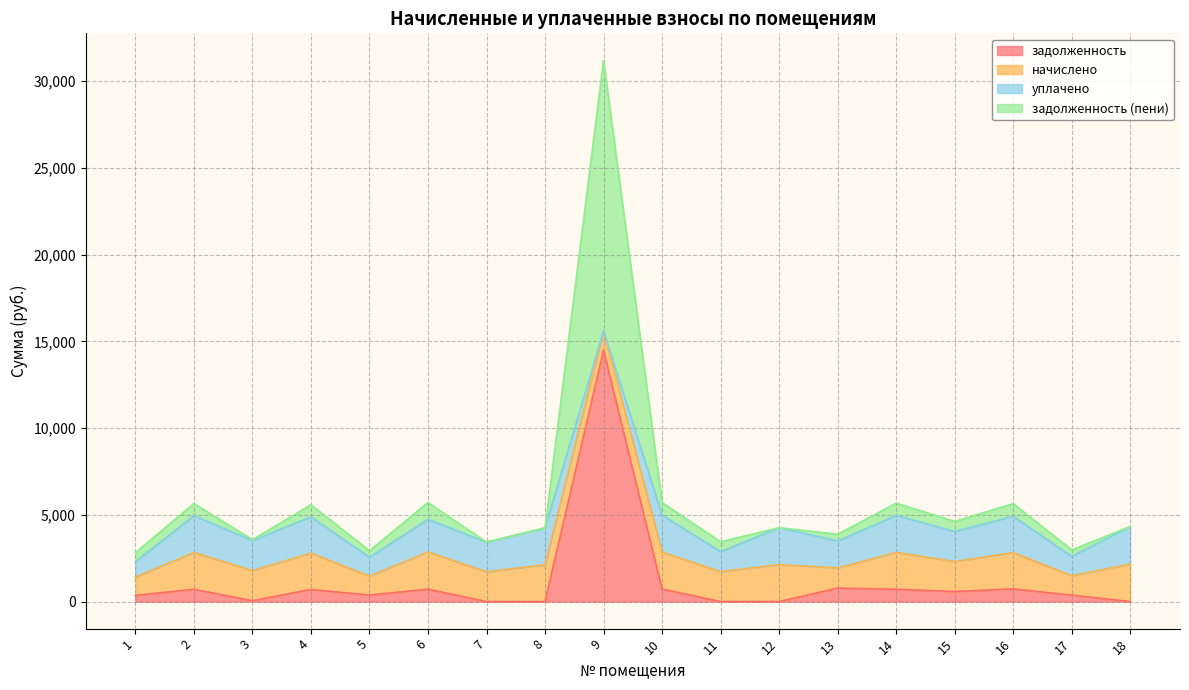

True or false: задолженность (пени) and задолженность cross at least once.

False